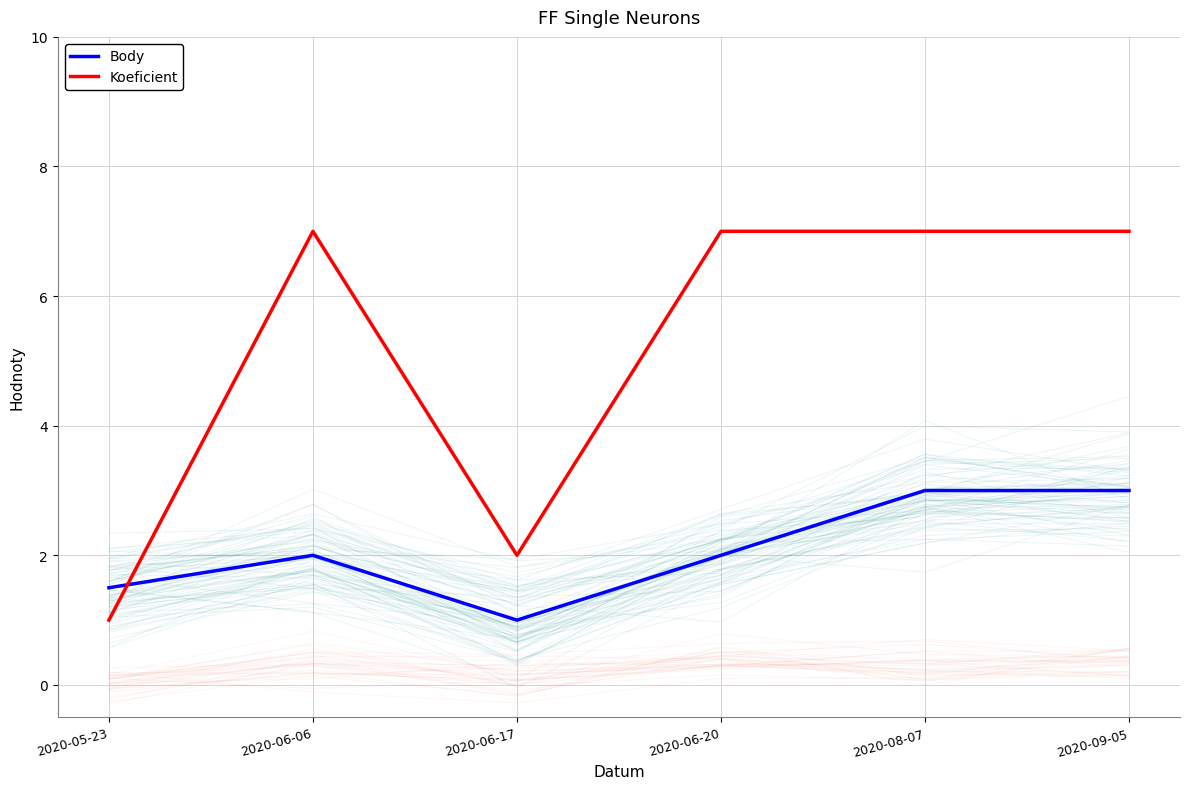

Rank the categories by Body value from lowest to highest.

2020-06-17, 2020-05-23, 2020-06-06, 2020-06-20, 2020-08-07, 2020-09-05